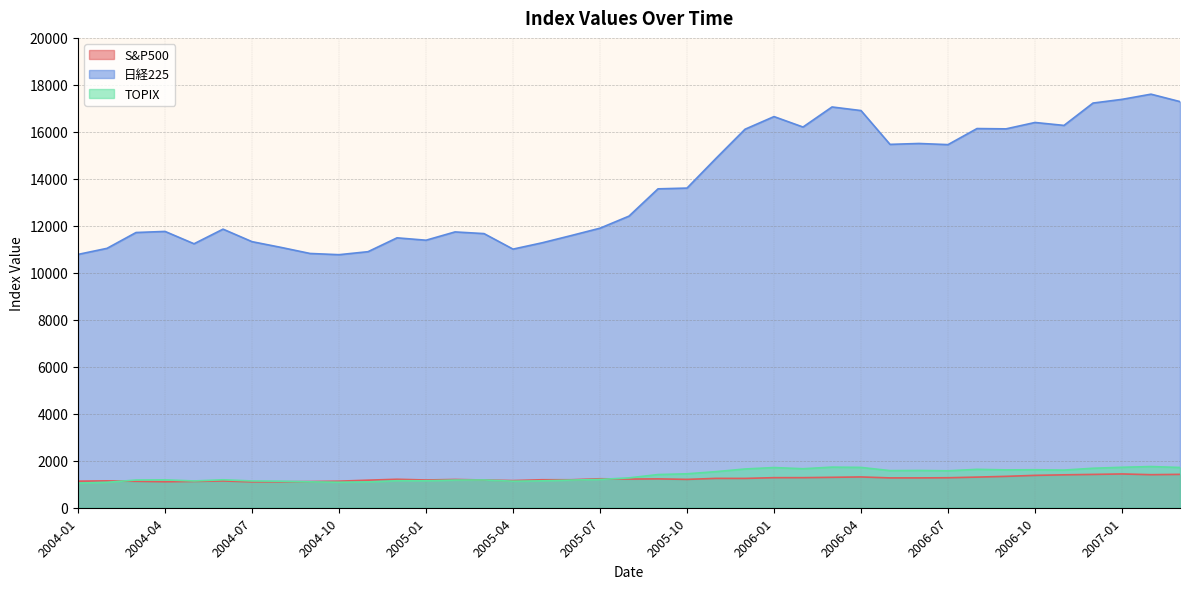

What is the maximum value for 日経225?

17604.1